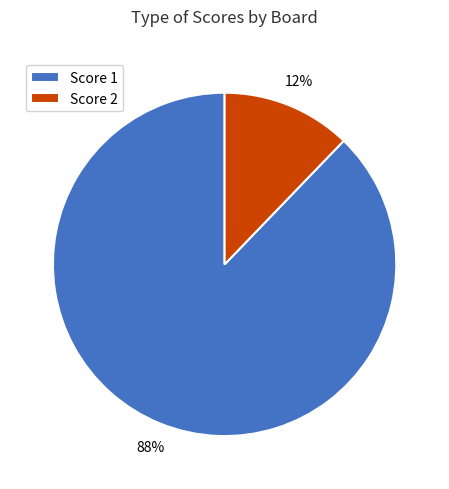

Is there a majority slice in this chart?

Yes